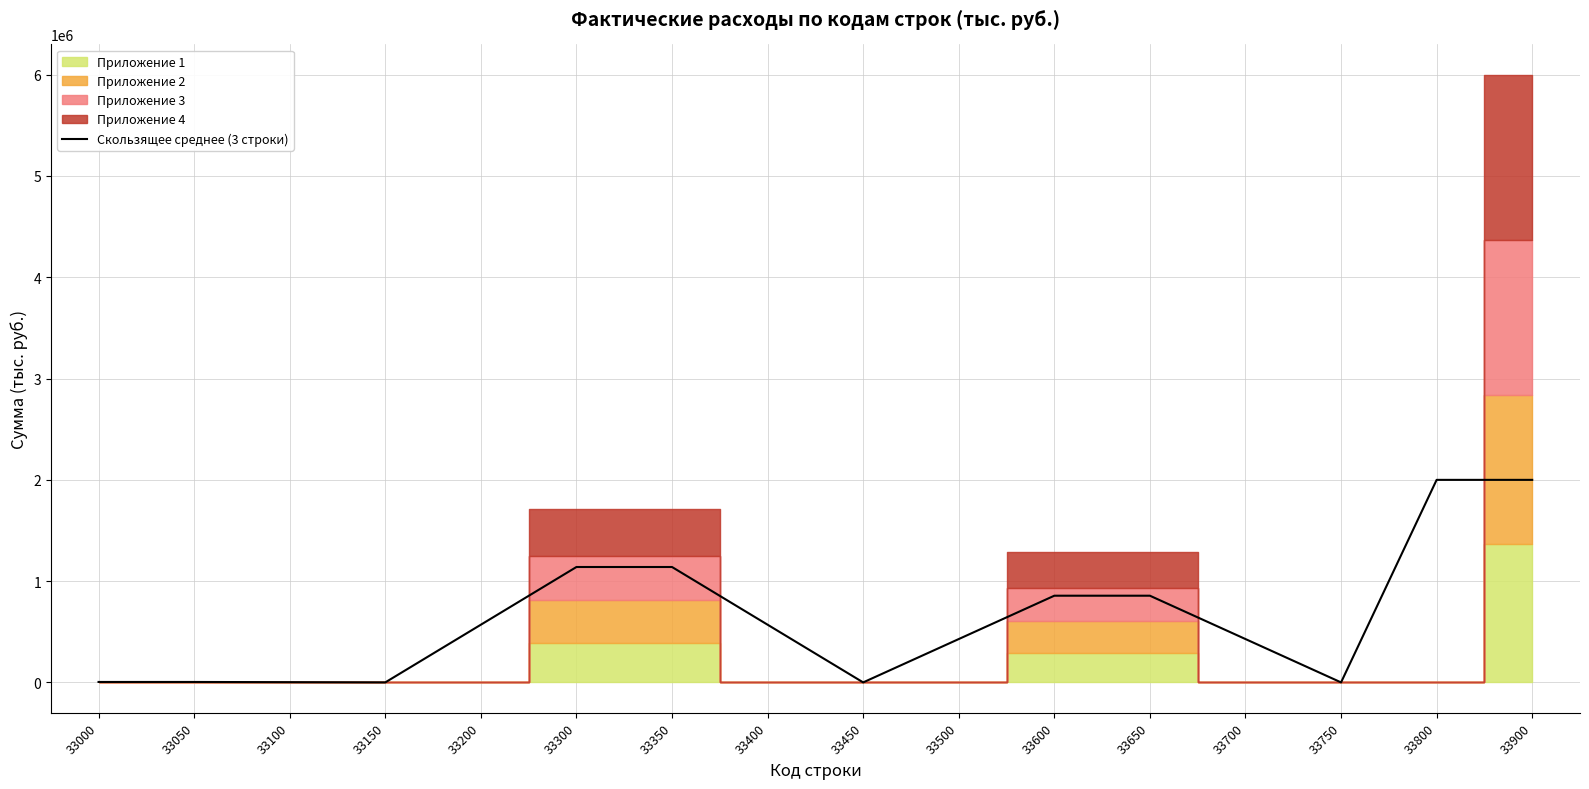

The value of Скользящее среднее (3 строки) at 33300 is 1139308.7. True or false?

True